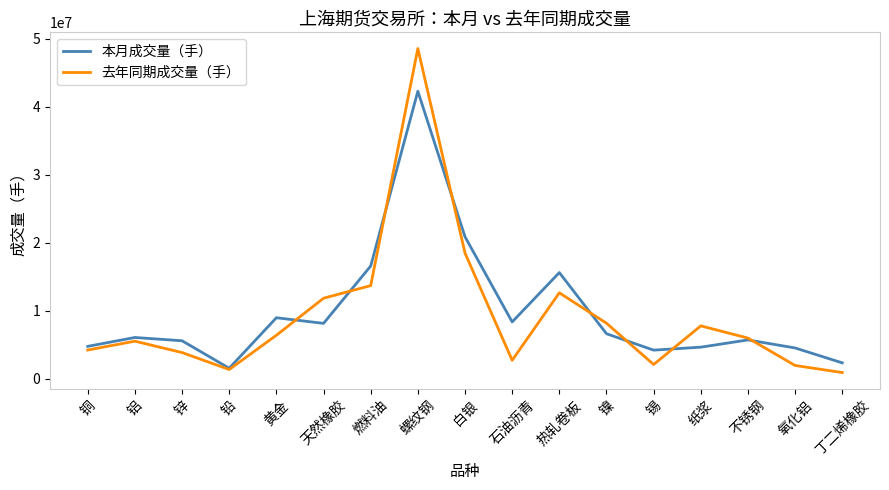

Where is 本月成交量（手） nearest to the value 21896559?

白银